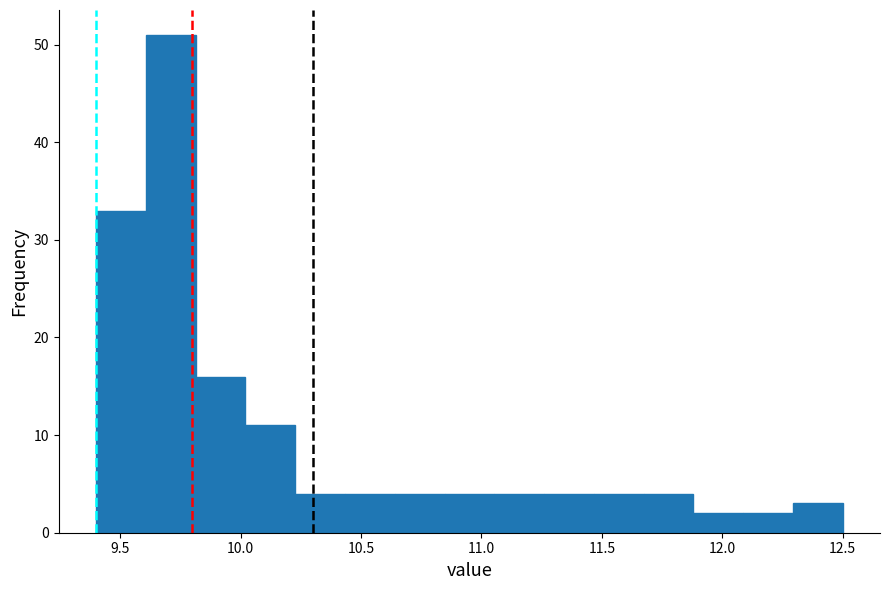

Reading left to right, list every bar in this chart as the range it spans on the x-axis followed by its height. Neither the bar edges nor the heights are printed on the chart, so give them approximately, as read against the axes.

9.40 to 9.60: 33
9.60 to 9.80: 51
9.80 to 10.00: 16
10.00 to 10.25: 11
10.25 to 10.45: 4
10.45 to 10.65: 4
10.65 to 10.85: 4
10.85 to 11.05: 4
11.05 to 11.25: 4
11.25 to 11.45: 4
11.45 to 11.65: 4
11.65 to 11.90: 4
11.90 to 12.10: 2
12.10 to 12.30: 2
12.30 to 12.50: 3